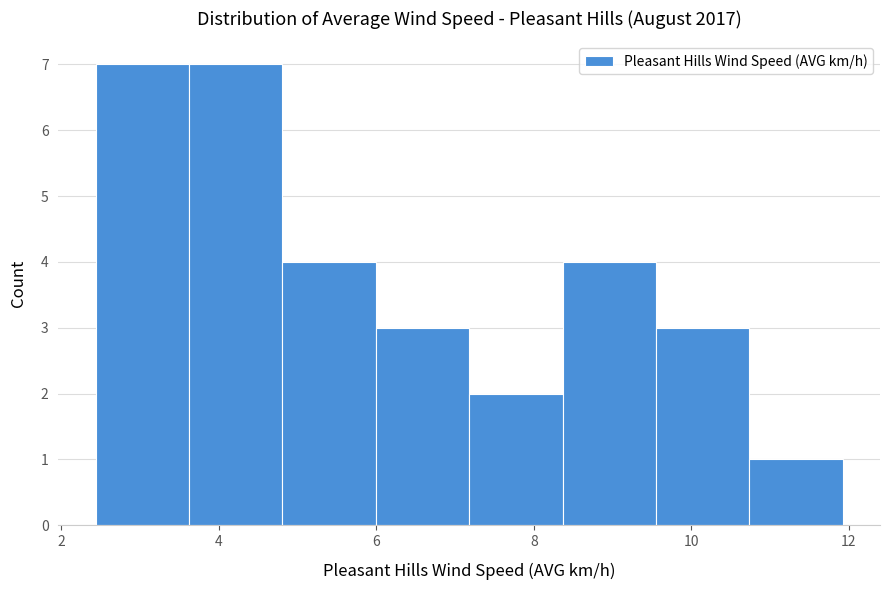

Reading left to right, transcribe this chart: for each bar, give the range it covers on the x-axis and its height. Neither the bar edges nor the heights are printed on the chart, so give them approximately, as read against the axes.

2.4 to 3.6: 7
3.6 to 4.8: 7
4.8 to 6.0: 4
6.0 to 7.2: 3
7.2 to 8.4: 2
8.4 to 9.6: 4
9.6 to 10.8: 3
10.8 to 12.0: 1